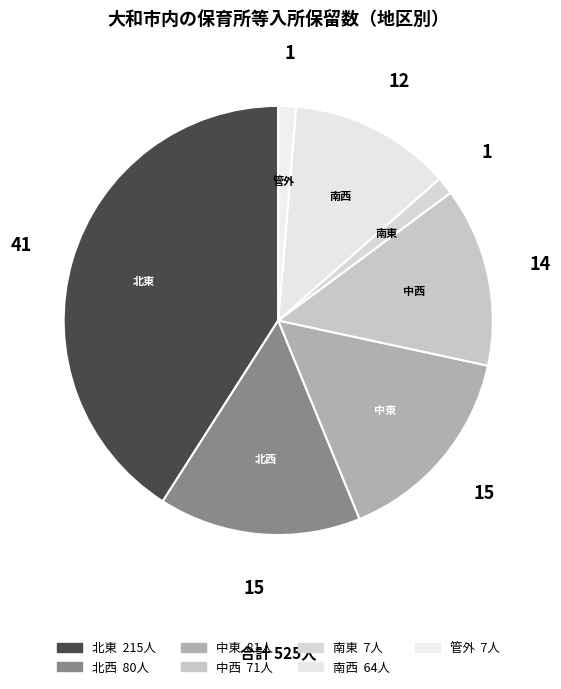

What percentage do 管外 and 北西 together represent?

16.6%